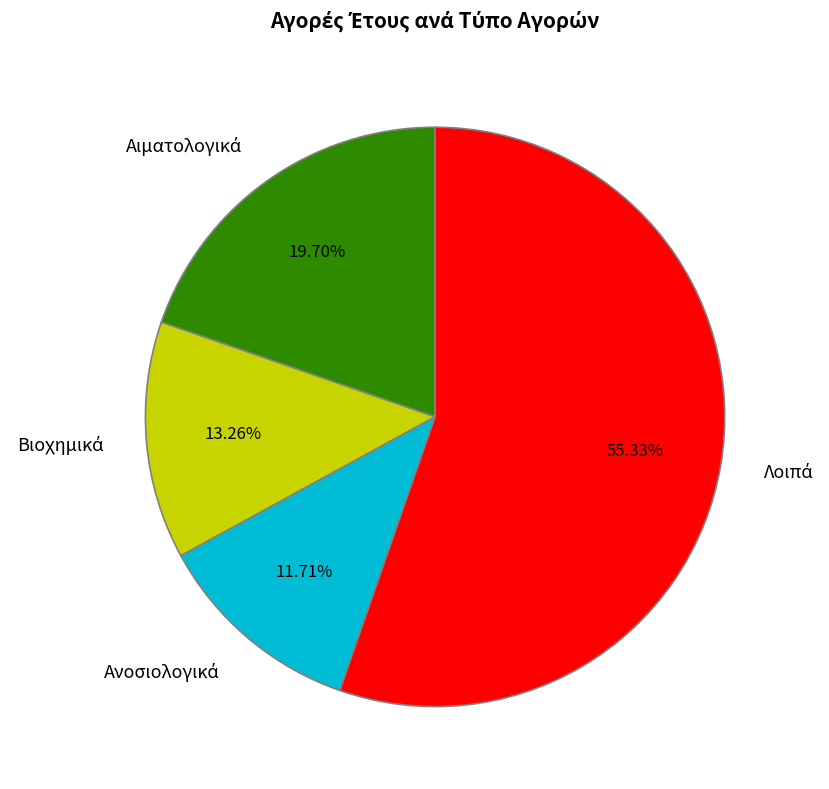

Does any single category account for the majority?

Yes